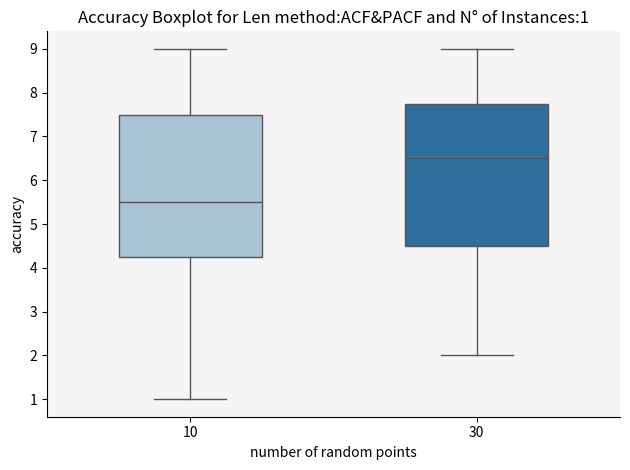

Which box has the lowest median line?

10